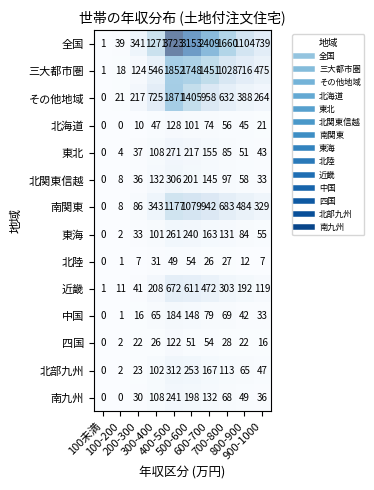

What is the highest value of the 東北 series?

271